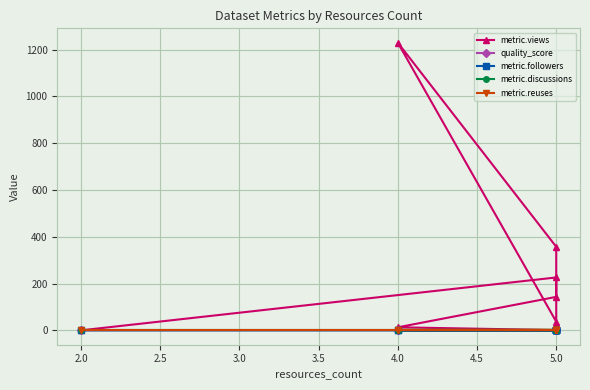

Between 2.5 and 5.0, which series saw the biggest shift?

metric.views